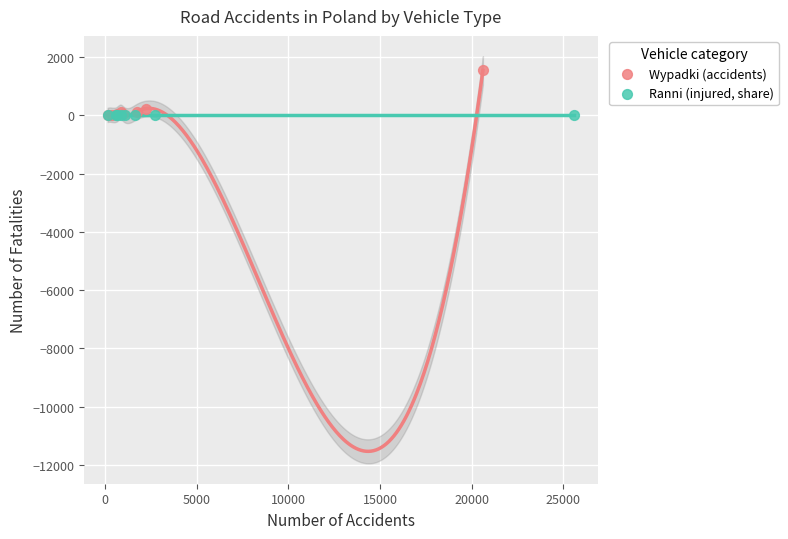

Which series contains the highest Y value?

Wypadki (accidents)